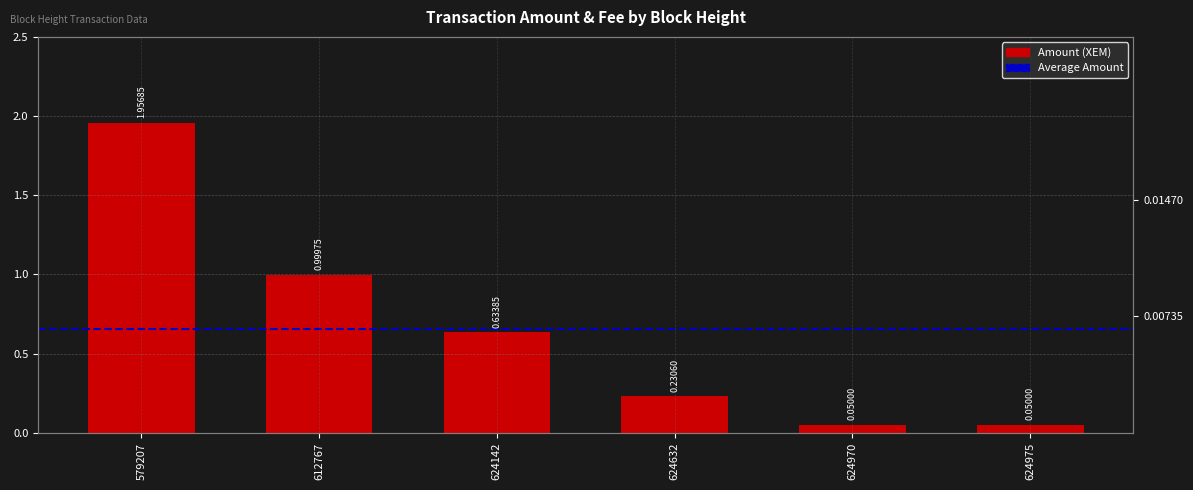

What is the greatest value displayed?

2.0